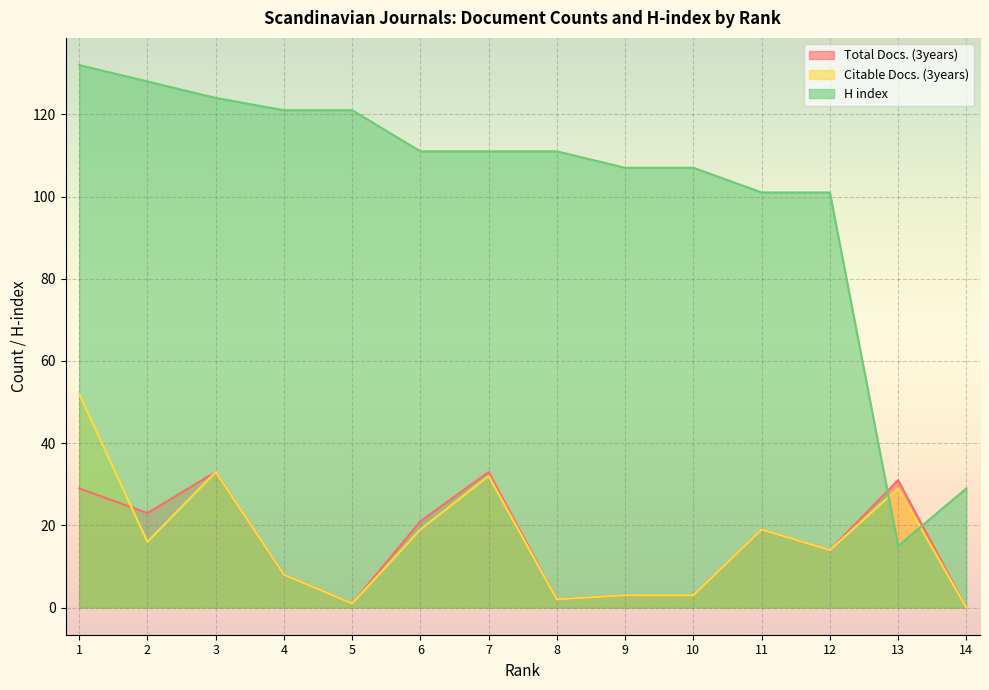

Where is the first local minimum for Citable Docs. (3years)?

2